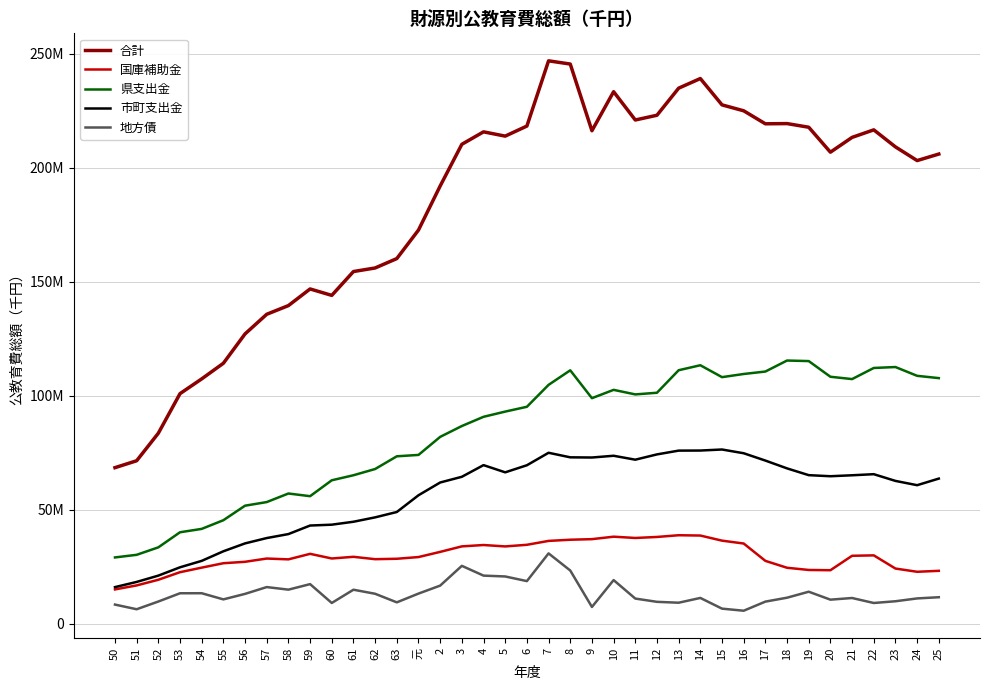

List the labels in order of 地方債 value, largest first.

7, 3, 8, 4, 5, 10, 6, 59, 2, 57, 58, 61, 19, 54, 53, 元, 62, 56, 25, 18, 14, 21, 24, 11, 55, 20, 23, 52, 17, 12, 63, 13, 60, 22, 50, 9, 15, 51, 16